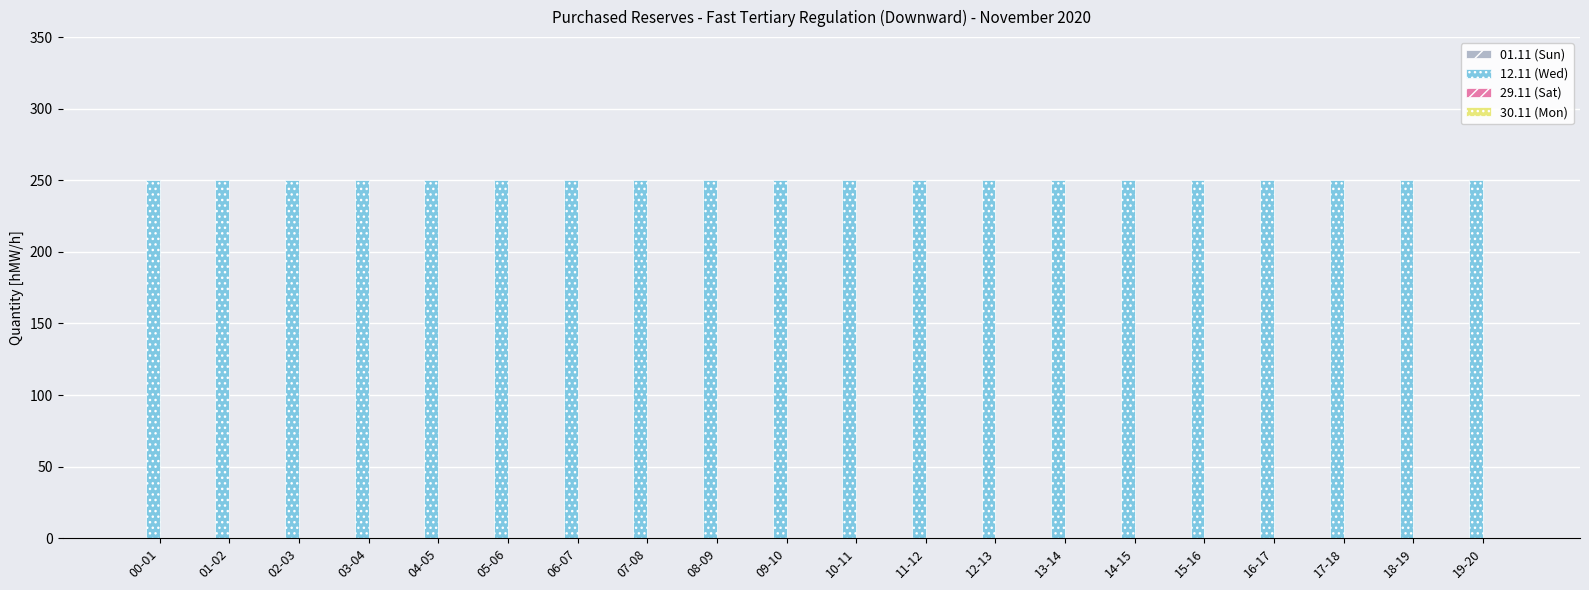

At which label is 01.11 (Sun) closest to 0?

00-01